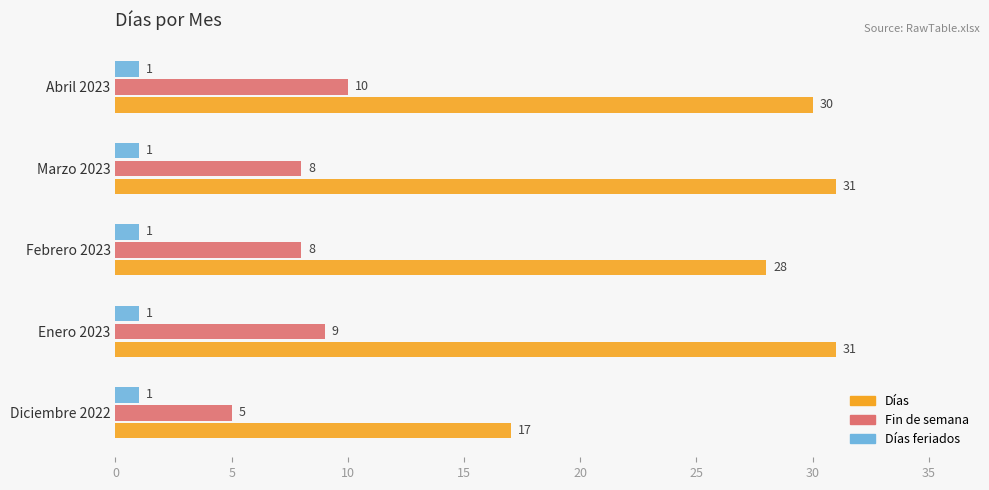

What is the total value across all series at Diciembre 2022?

23